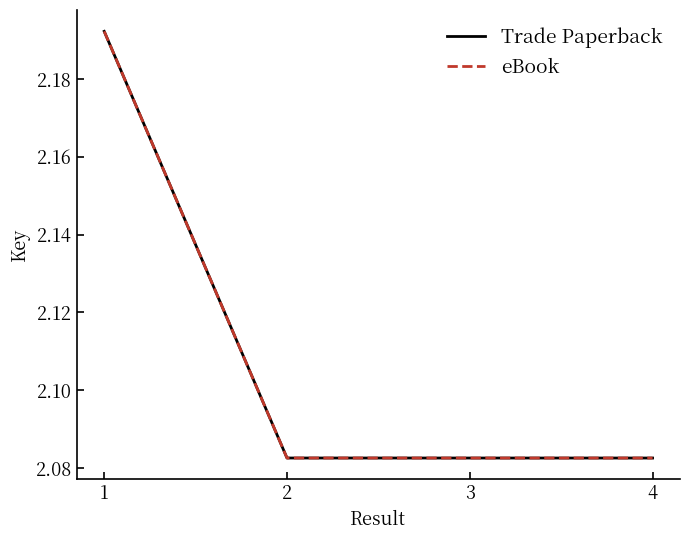

What is the total value across all series at 4?

4.2